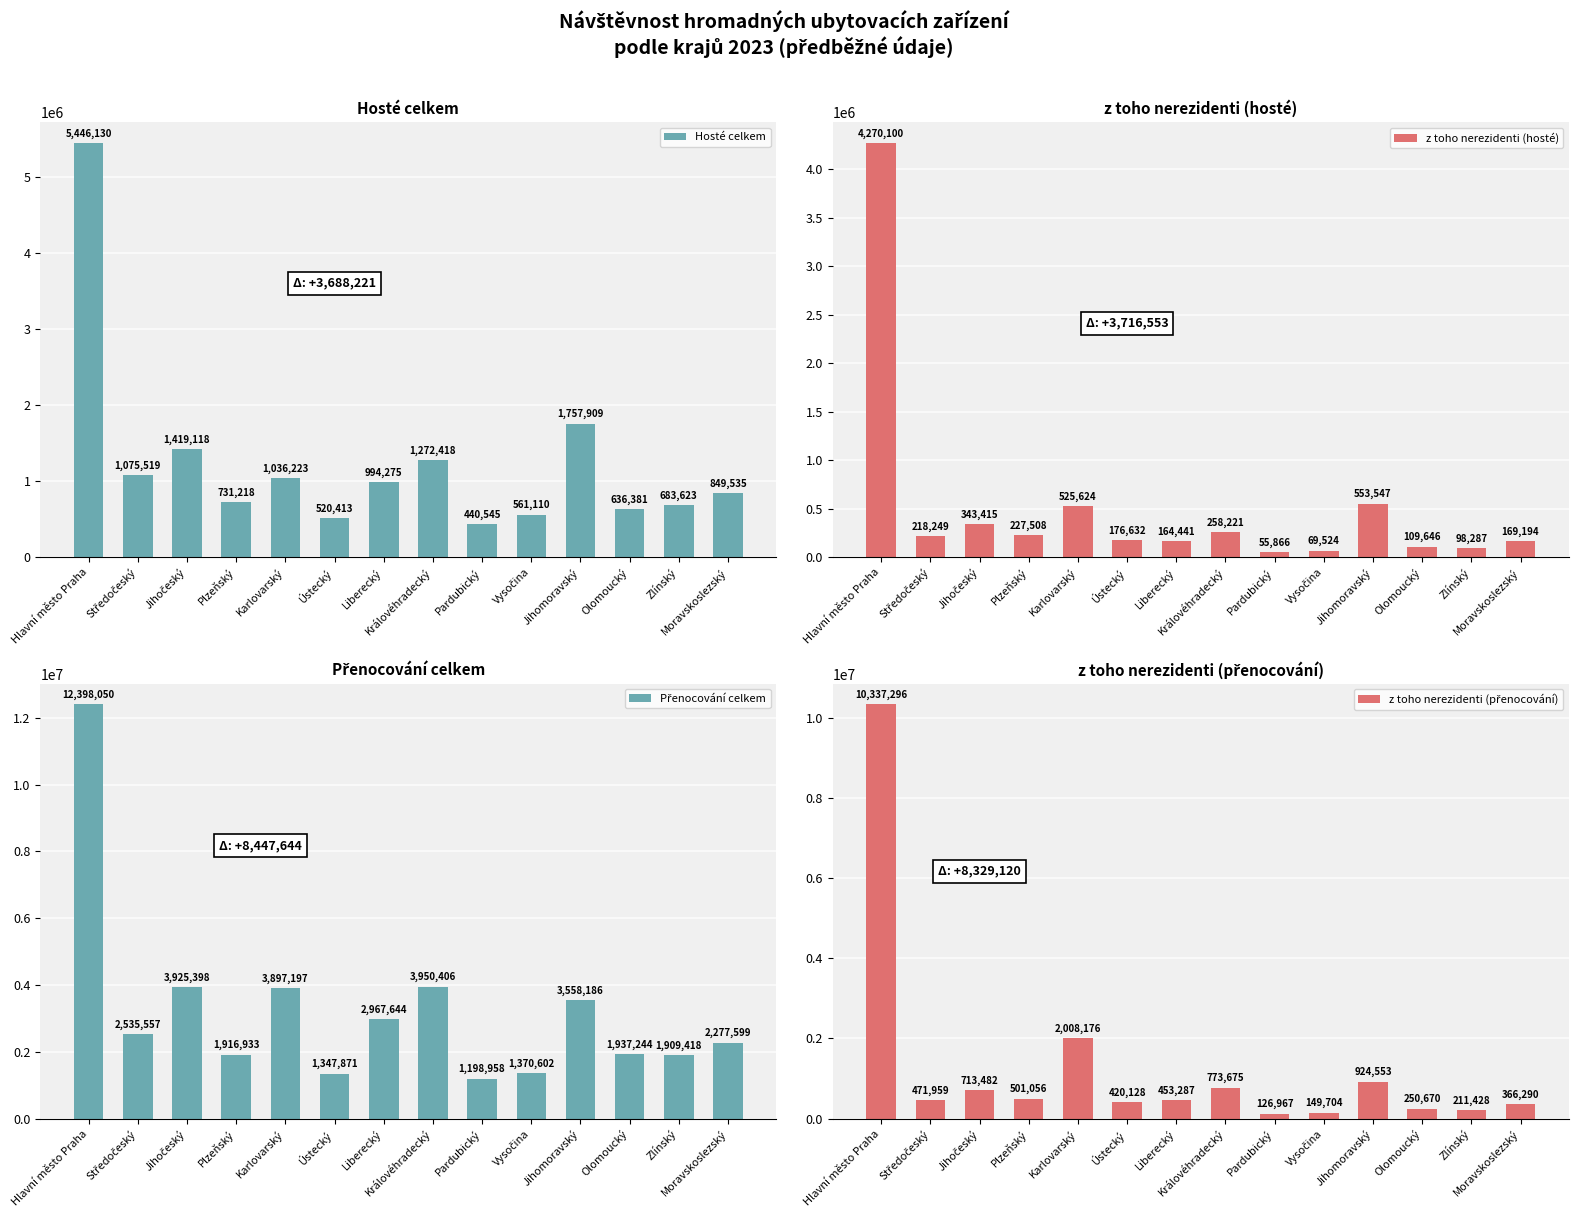

Reading left to right, transcribe all the data shown in this chart.

Hosté celkem: Hlavní město Praha=5446130	Středočeský=1075519	Jihočeský=1419118	Plzeňský=731218	Karlovarský=1036223	Ústecký=520413	Liberecký=994275	Královéhradecký=1272418	Pardubický=440545	Vysočina=561110	Jihomoravský=1757909	Olomoucký=636381	Zlínský=683623	Moravskoslezský=849535
z toho nerezidenti (hosté): Hlavní město Praha=4270100	Středočeský=218249	Jihočeský=343415	Plzeňský=227508	Karlovarský=525624	Ústecký=176632	Liberecký=164441	Královéhradecký=258221	Pardubický=55866	Vysočina=69524	Jihomoravský=553547	Olomoucký=109646	Zlínský=98287	Moravskoslezský=169194
Přenocování celkem: Hlavní město Praha=12398050	Středočeský=2535557	Jihočeský=3925398	Plzeňský=1916933	Karlovarský=3897197	Ústecký=1347871	Liberecký=2967644	Královéhradecký=3950406	Pardubický=1198958	Vysočina=1370602	Jihomoravský=3558186	Olomoucký=1937244	Zlínský=1909418	Moravskoslezský=2277599
z toho nerezidenti (přenocování): Hlavní město Praha=10337296	Středočeský=471959	Jihočeský=713482	Plzeňský=501056	Karlovarský=2008176	Ústecký=420128	Liberecký=453287	Královéhradecký=773675	Pardubický=126967	Vysočina=149704	Jihomoravský=924553	Olomoucký=250670	Zlínský=211428	Moravskoslezský=366290